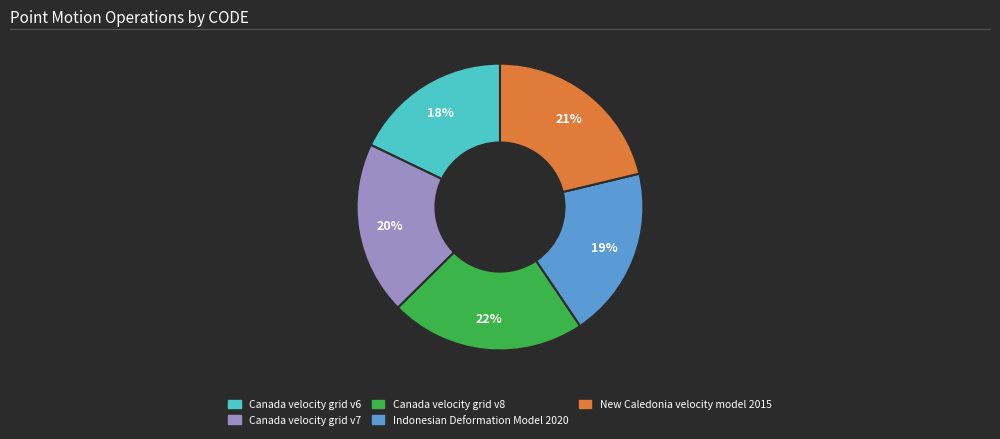

How many slices are in this pie chart?

5